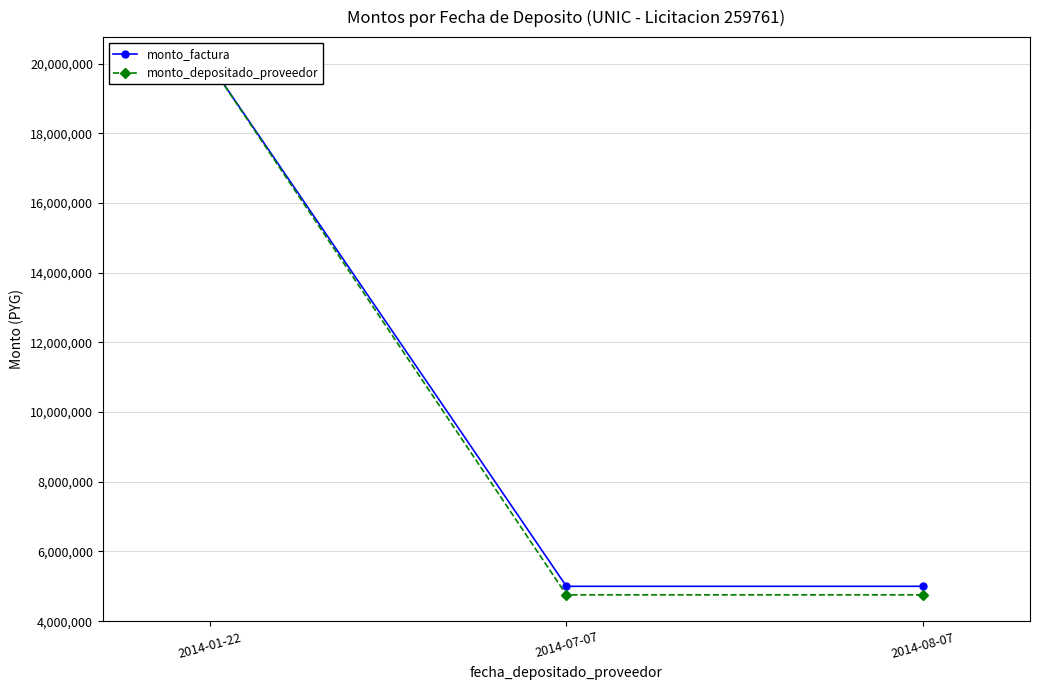

Is the value of monto_depositado_proveedor at 2014-01-22 greater than the value of monto_factura at 2014-01-22?

No